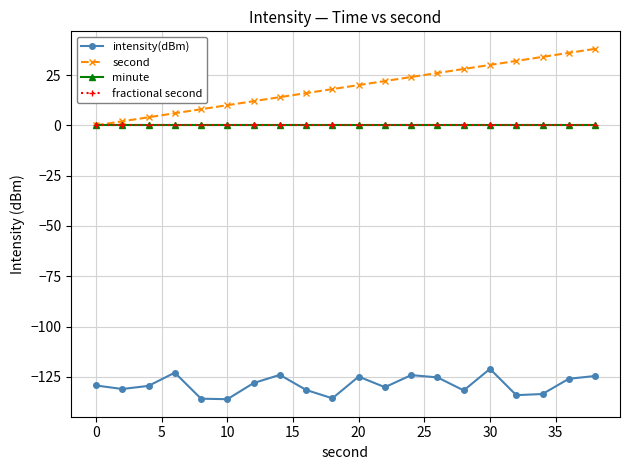

Is this an area chart (filled region under the line)?

No